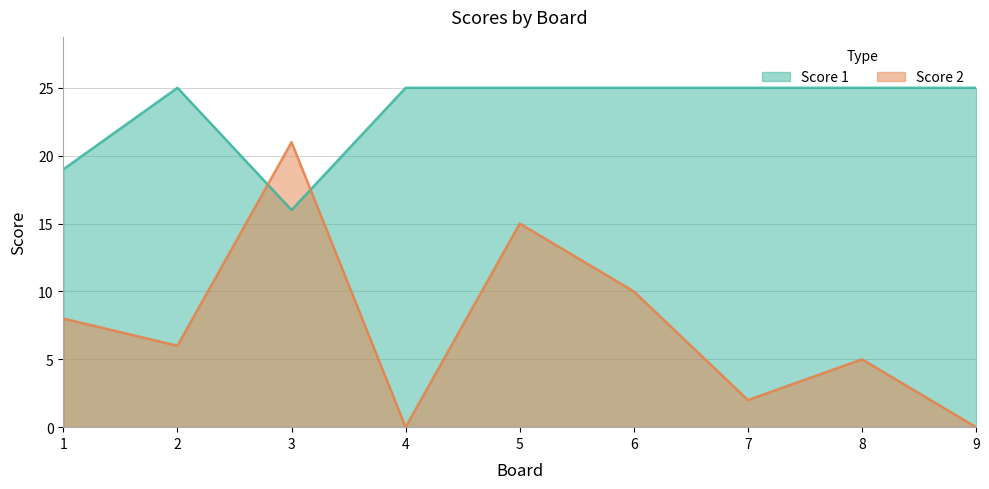

What is the difference between the second highest and second lowest values in the Score 1 series?

6